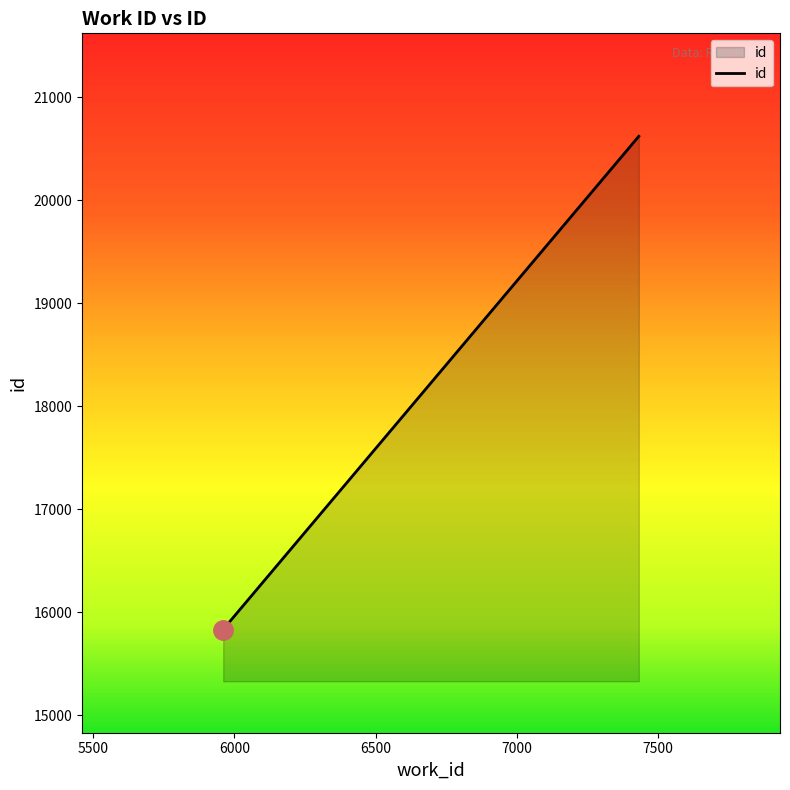

What is the greatest value displayed?

20623